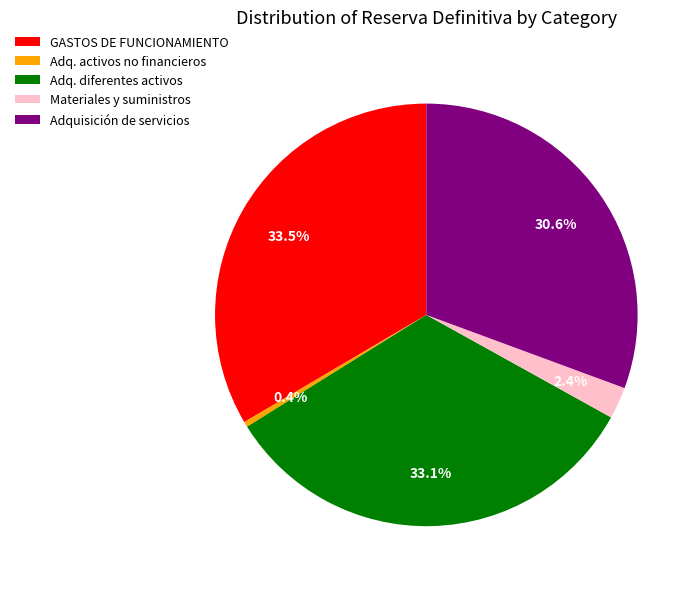

What percentage do Adq. activos no financieros and Adquisición de servicios together represent?

31.0%